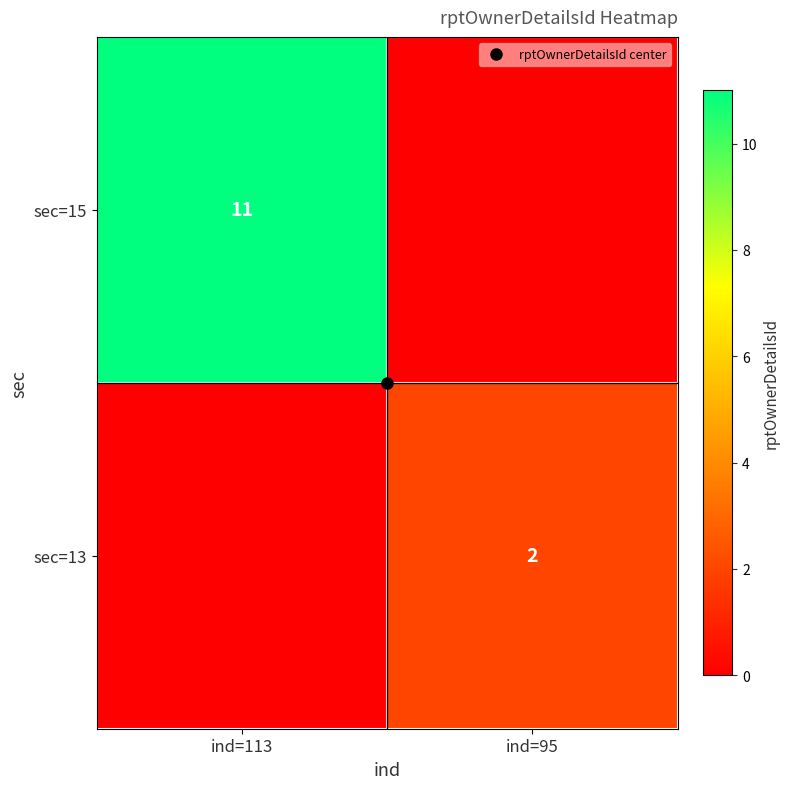

The value of sec=15 at ind=113 is 18. True or false?

False